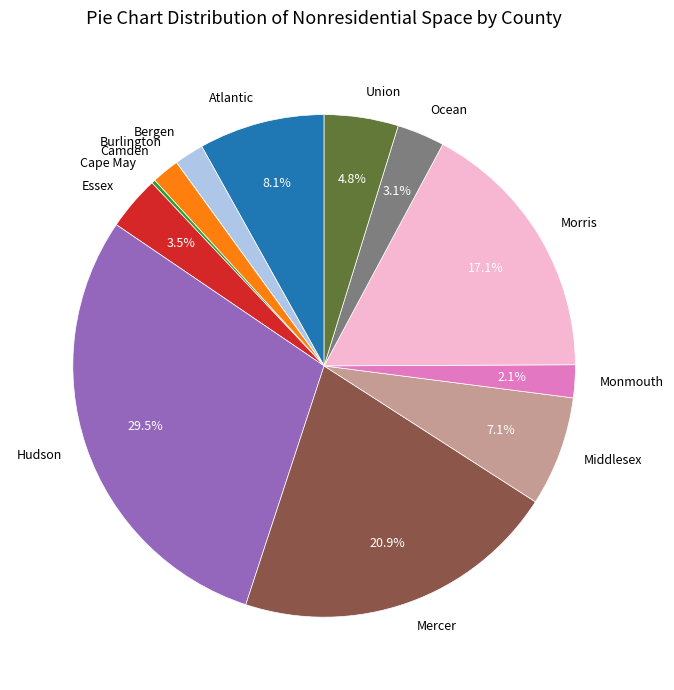

What is the ratio of the value at Hudson to the value at Monmouth?

14.0